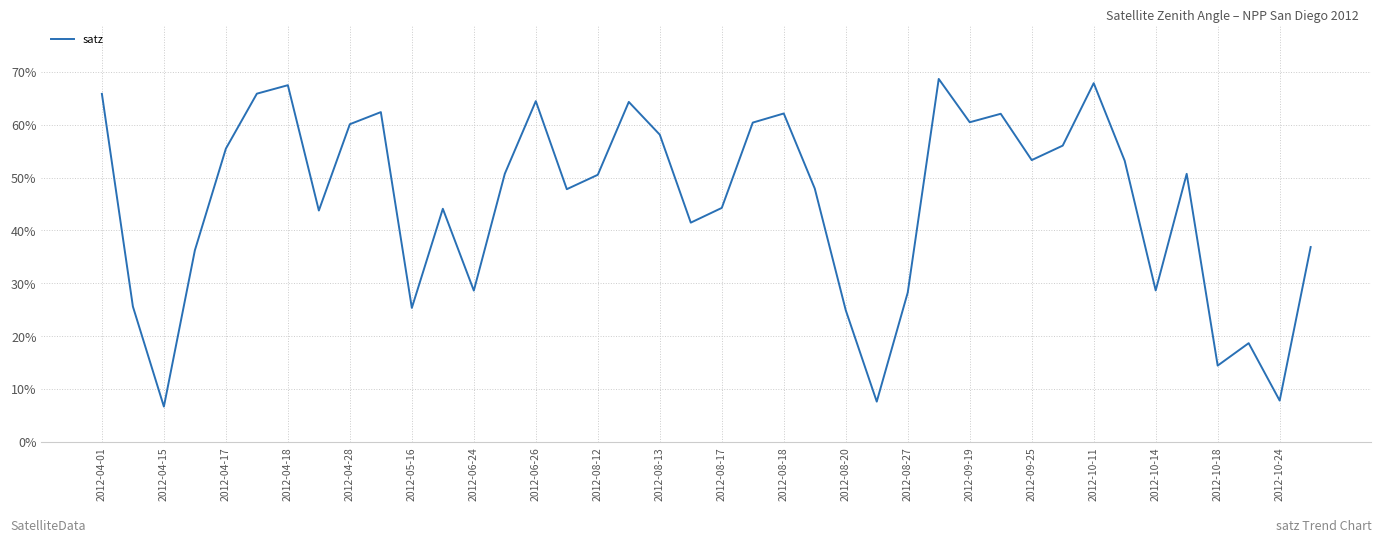

How many lines are shown in the chart?

1